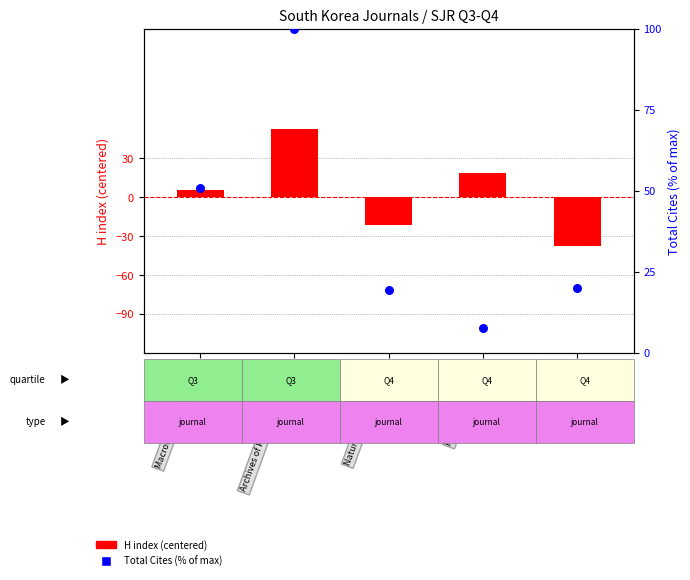

At how many categories does at least one series exceed -17?

5